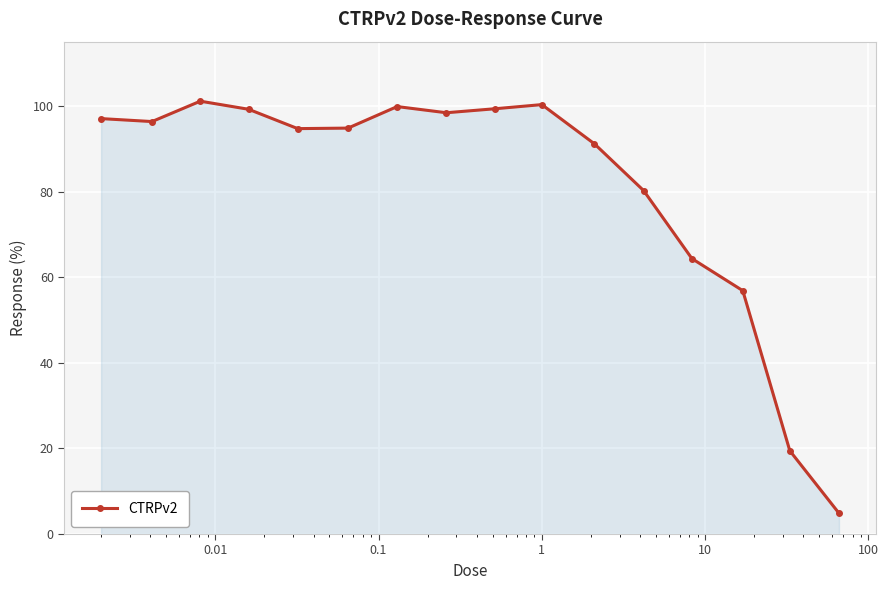

What is the greatest value displayed?

101.1